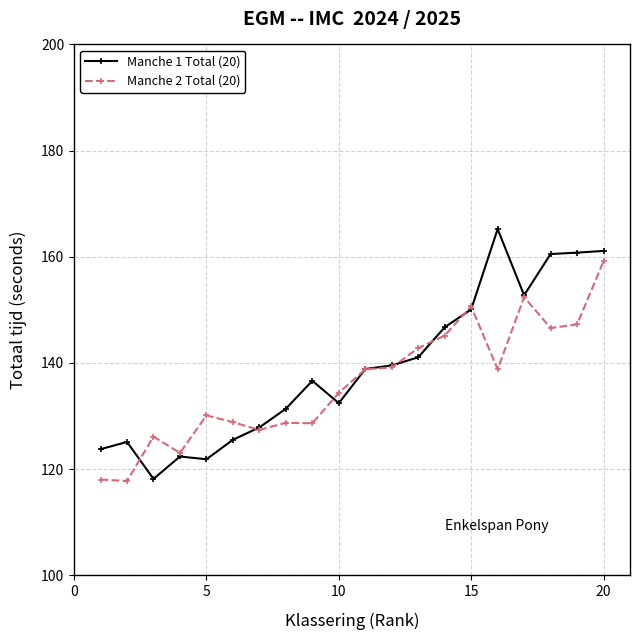

What is the maximum value shown in the chart?

165.2